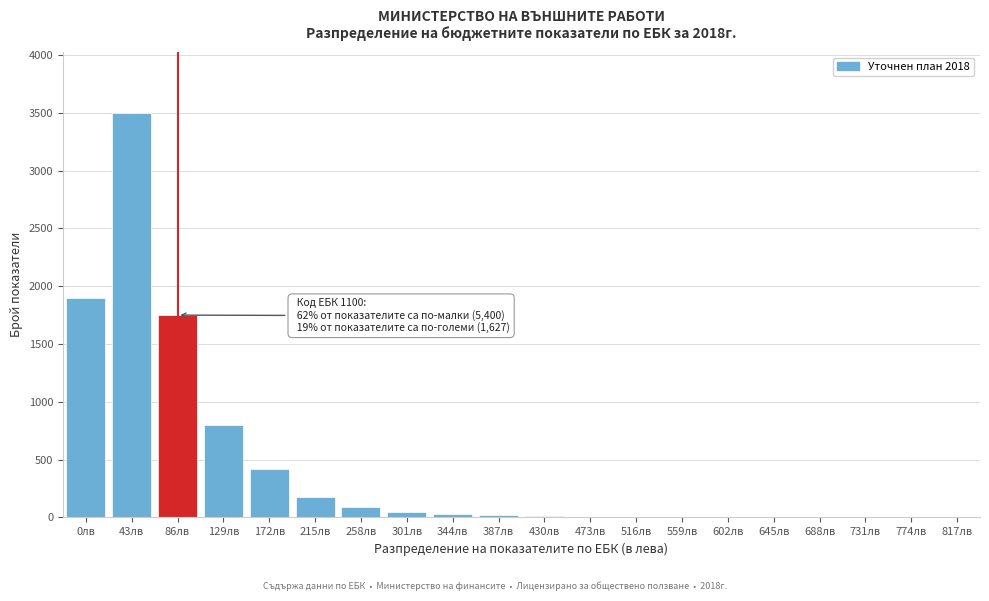

Is it true that the value at 258лв is 90?

True